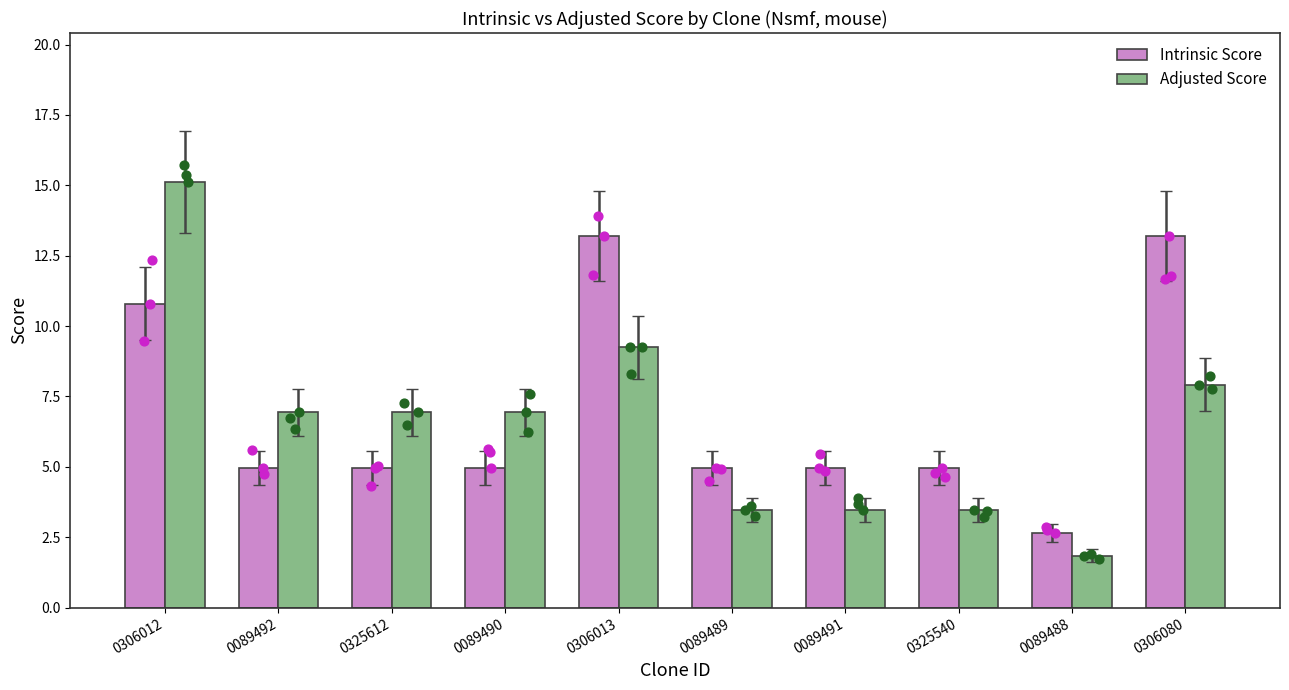

What is the total value across all series at 0089491?

8.4